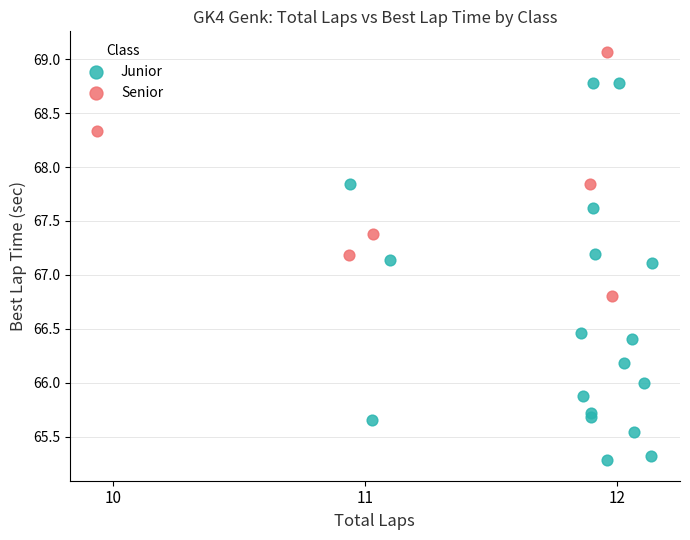

Which series reaches the maximum Y coordinate?

Senior